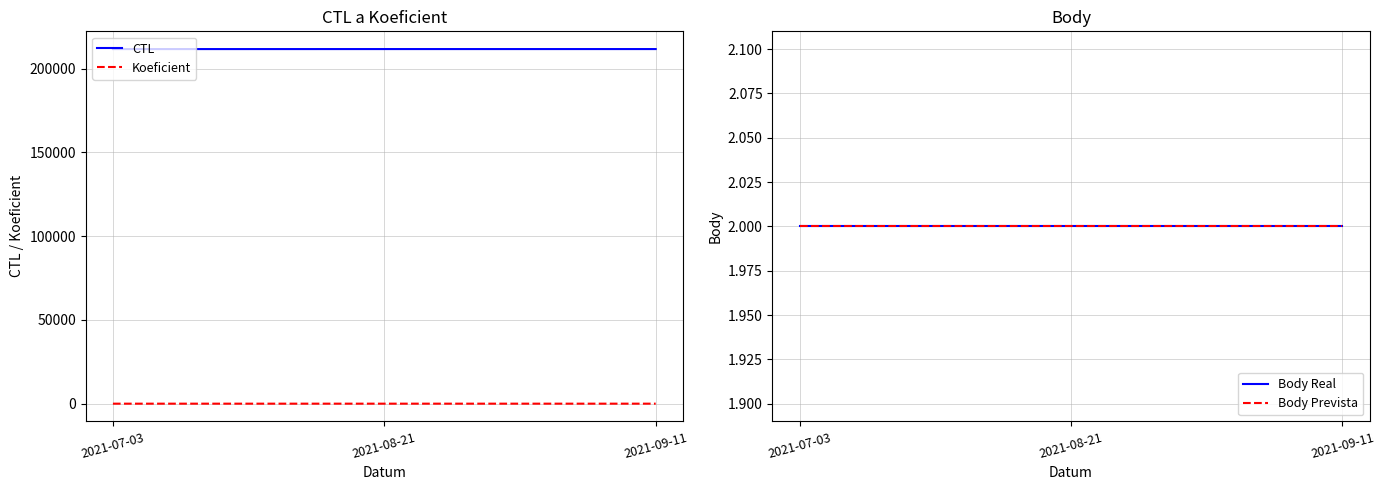

What position from the left is 2021-08-21?

2